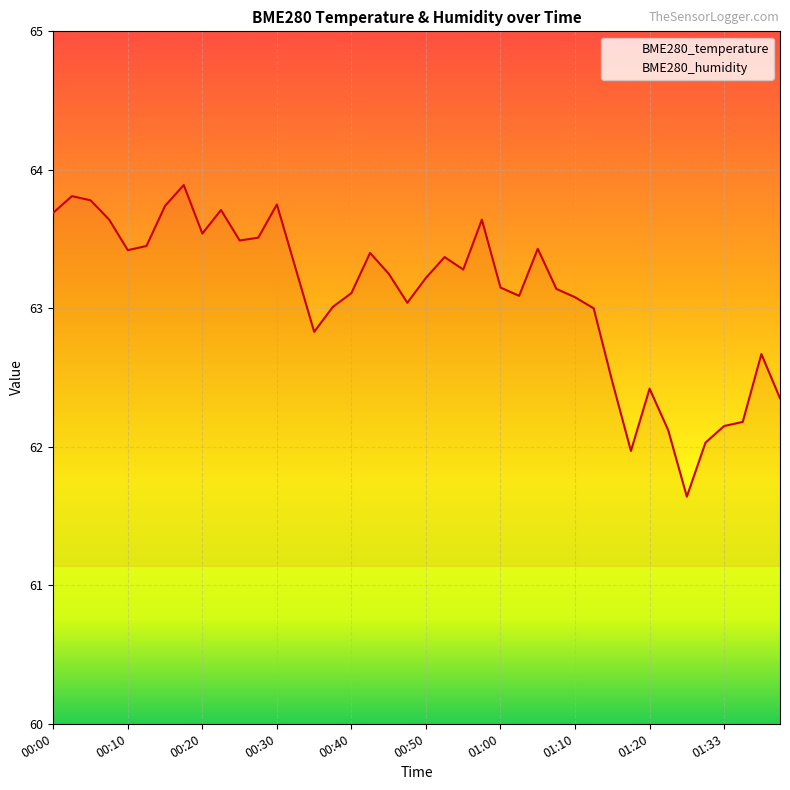

At 20, list the series in order from smallest to largest.

BME280_temperature, BME280_humidity